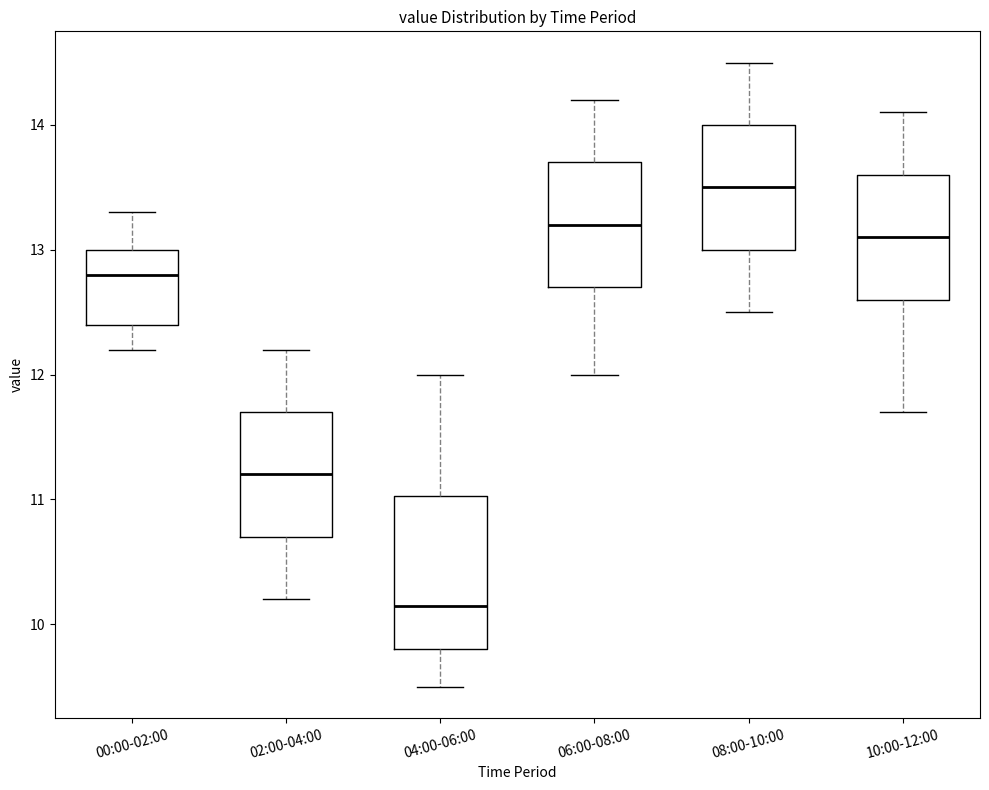

Reading left to right, transcribe this box plot: for each box, give where its median line is, the range the box spans, and where its two whiskers end, as read against the y-axis. The values are not printed on the chart, so give them approximately, as read against the axis.

00:00-02:00: median 12.8, box 12.4 to 13.0, whiskers 12.2 to 13.3
02:00-04:00: median 11.2, box 10.7 to 11.7, whiskers 10.2 to 12.2
04:00-06:00: median 10.2, box 9.8 to 11.0, whiskers 9.5 to 12.0
06:00-08:00: median 13.2, box 12.7 to 13.7, whiskers 12.0 to 14.2
08:00-10:00: median 13.5, box 13.0 to 14.0, whiskers 12.5 to 14.5
10:00-12:00: median 13.1, box 12.6 to 13.6, whiskers 11.7 to 14.1